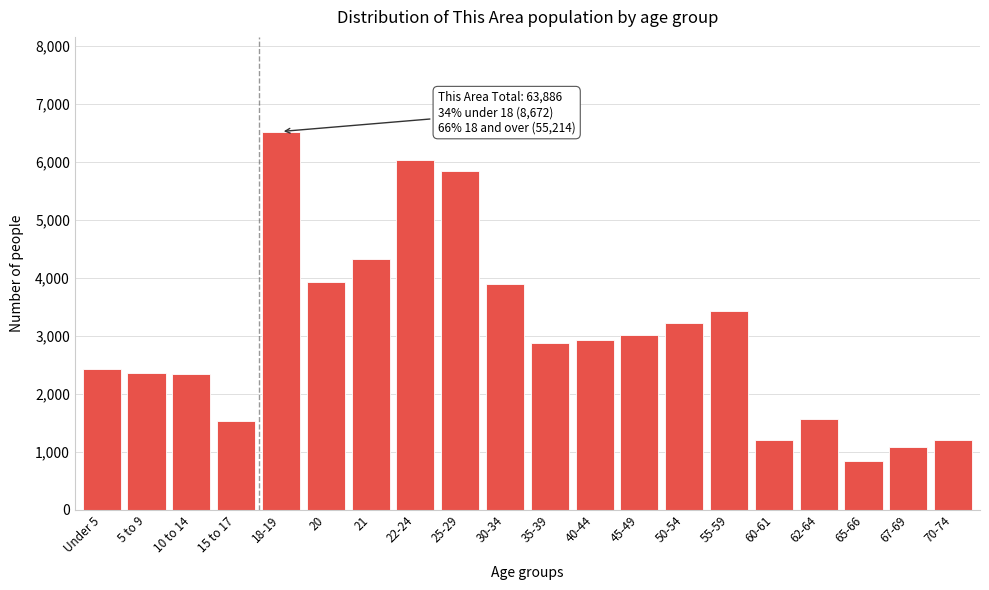

At which category does the chart reach its minimum across all series?

65-66